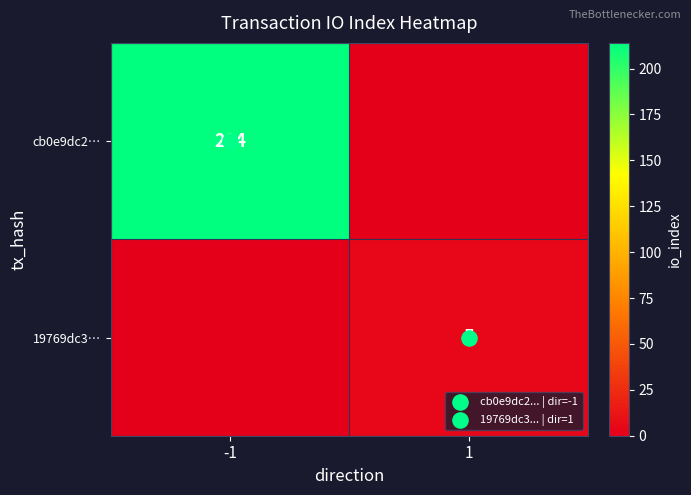

How many series are shown in this chart?

2